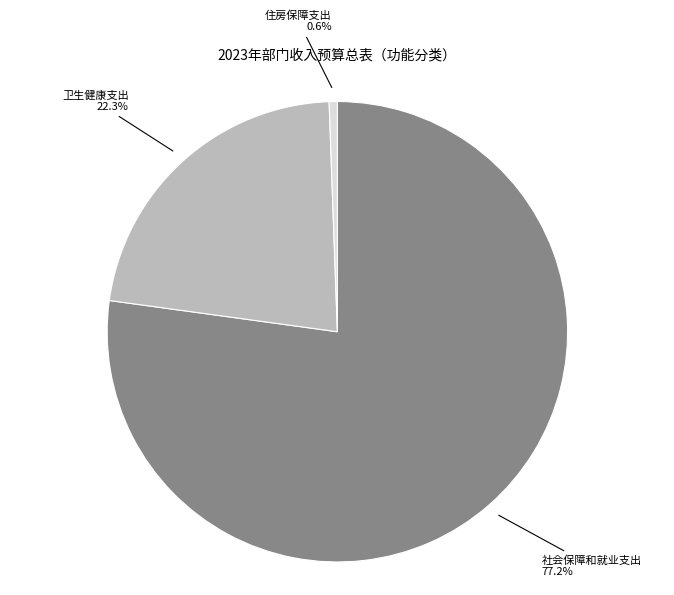

To the nearest percent, what portion does 社会保障和就业支出 represent?

77%